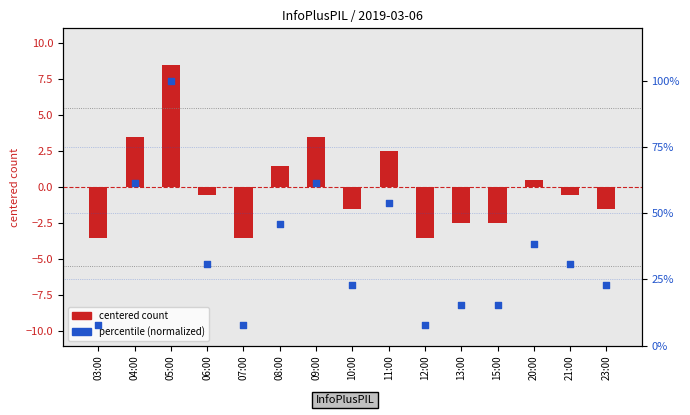

Which series has the largest total across all categories?

percentile (normalized)